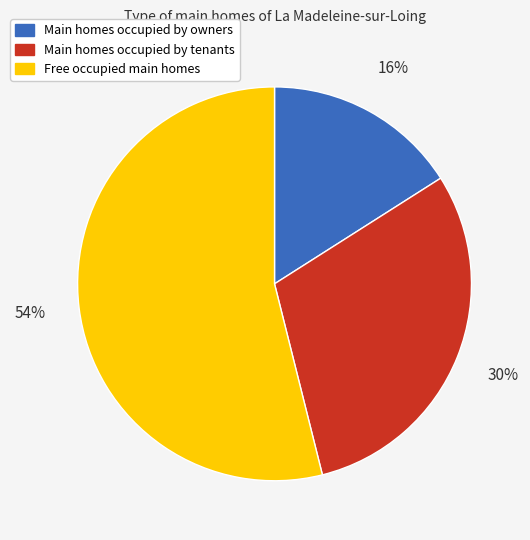

To the nearest percent, what is the difference between the largest and smallest slice percentages?

38%